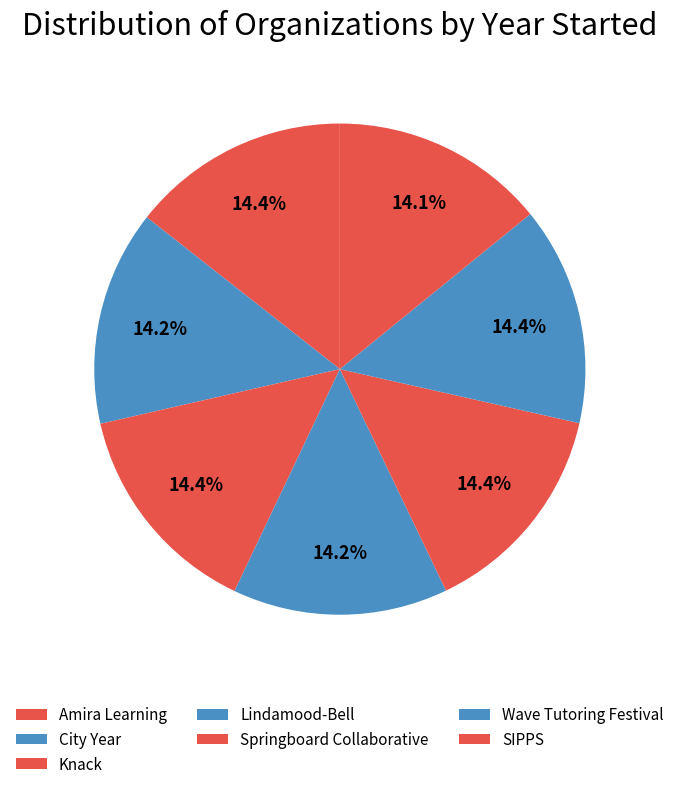

How many segments does this pie chart have?

7